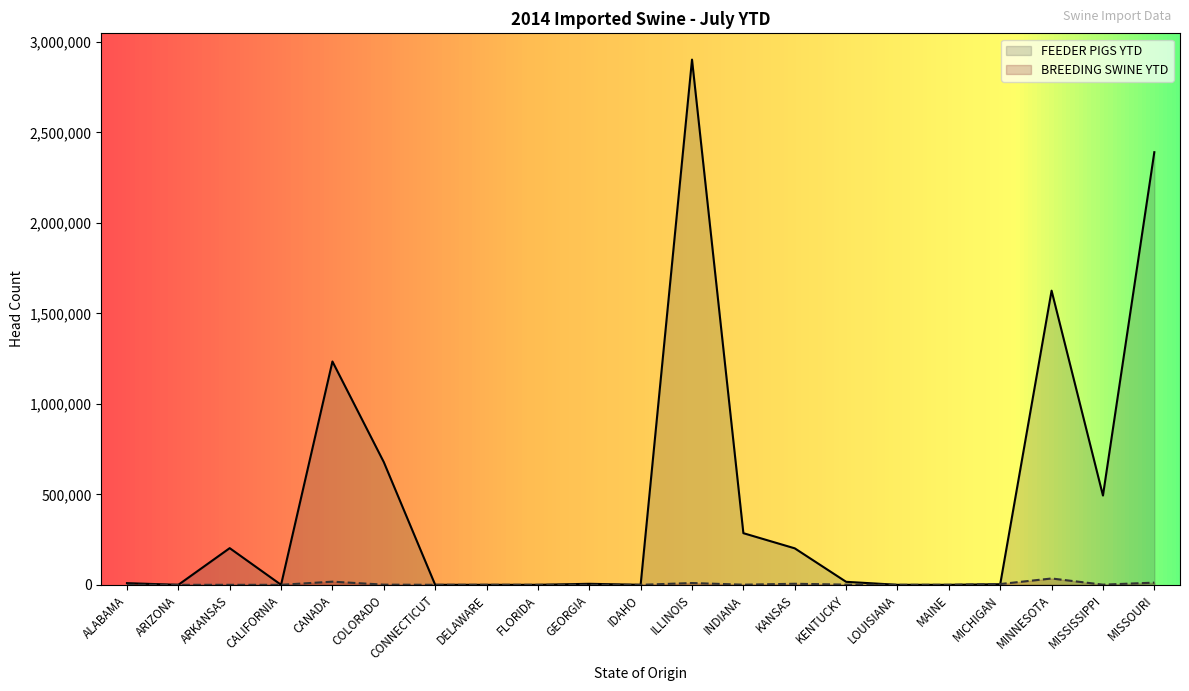

What is the label of the 9th point from the left?

FLORIDA